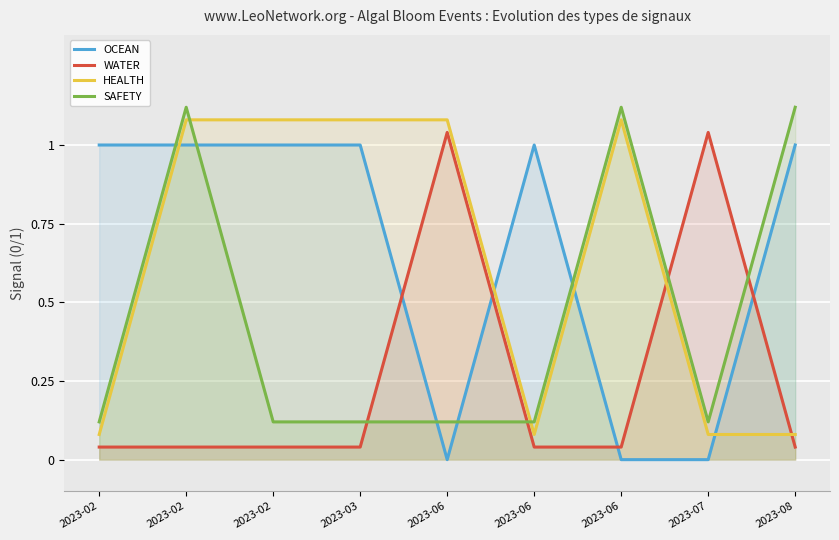

At how many categories does at least one series exceed 1?

7